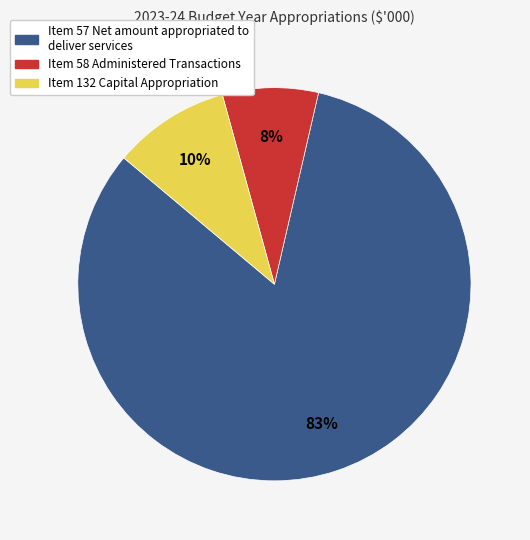

To the nearest percent, what is the average slice percentage?

33%